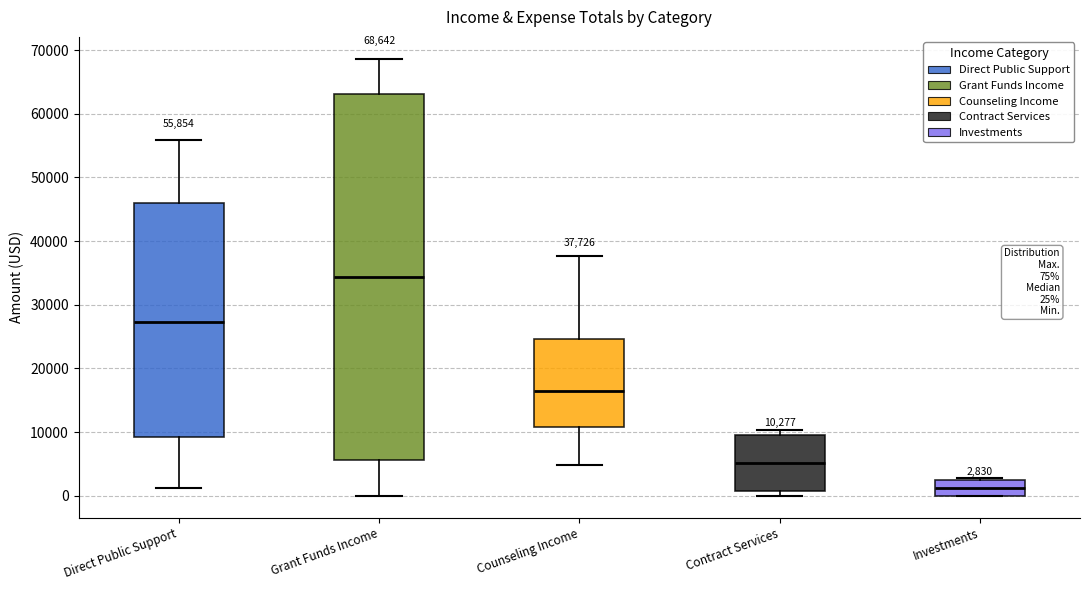

Which box has the highest median line?

Grant Funds Income